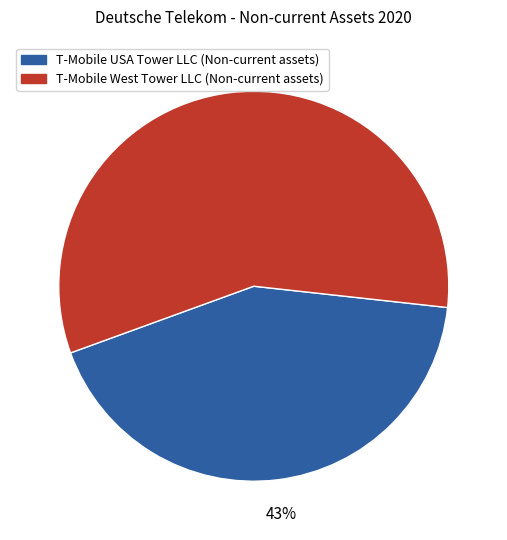

How many segments does this pie chart have?

2